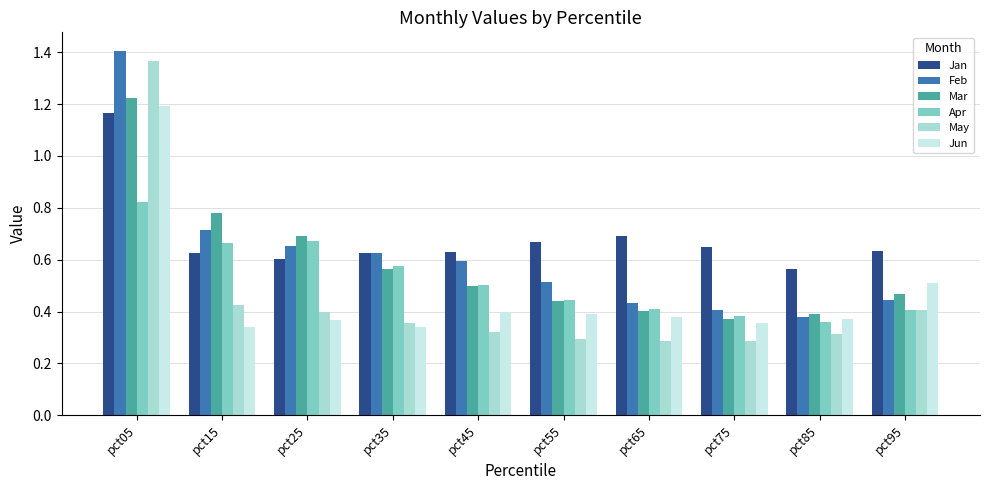

Which label corresponds to the largest value in the chart?

pct05